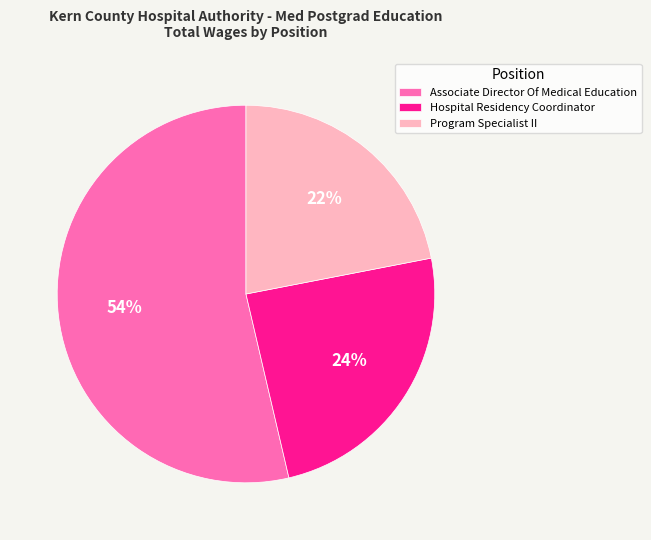

Count the number of slices in the pie.

3